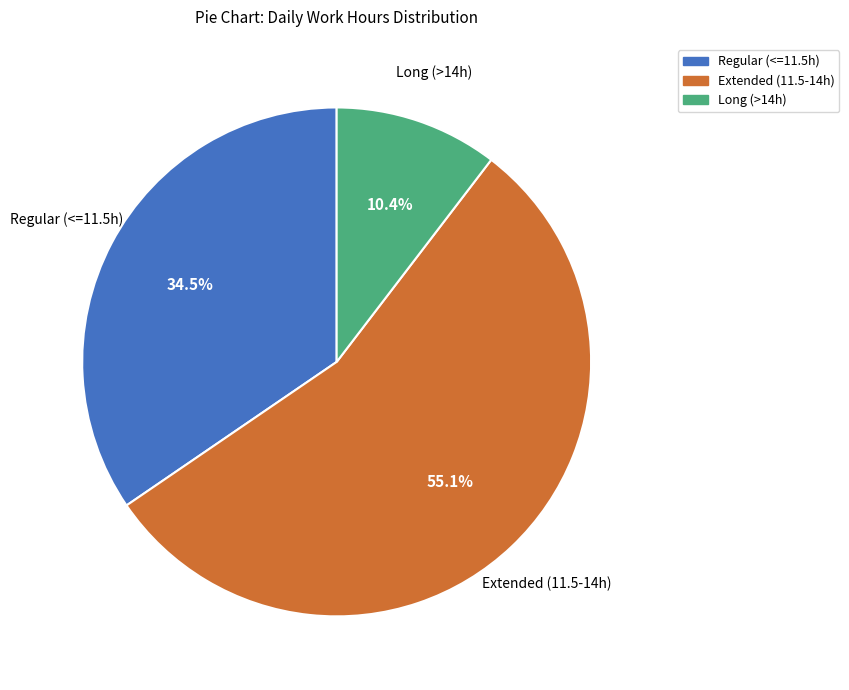

Is there a majority slice in this chart?

Yes